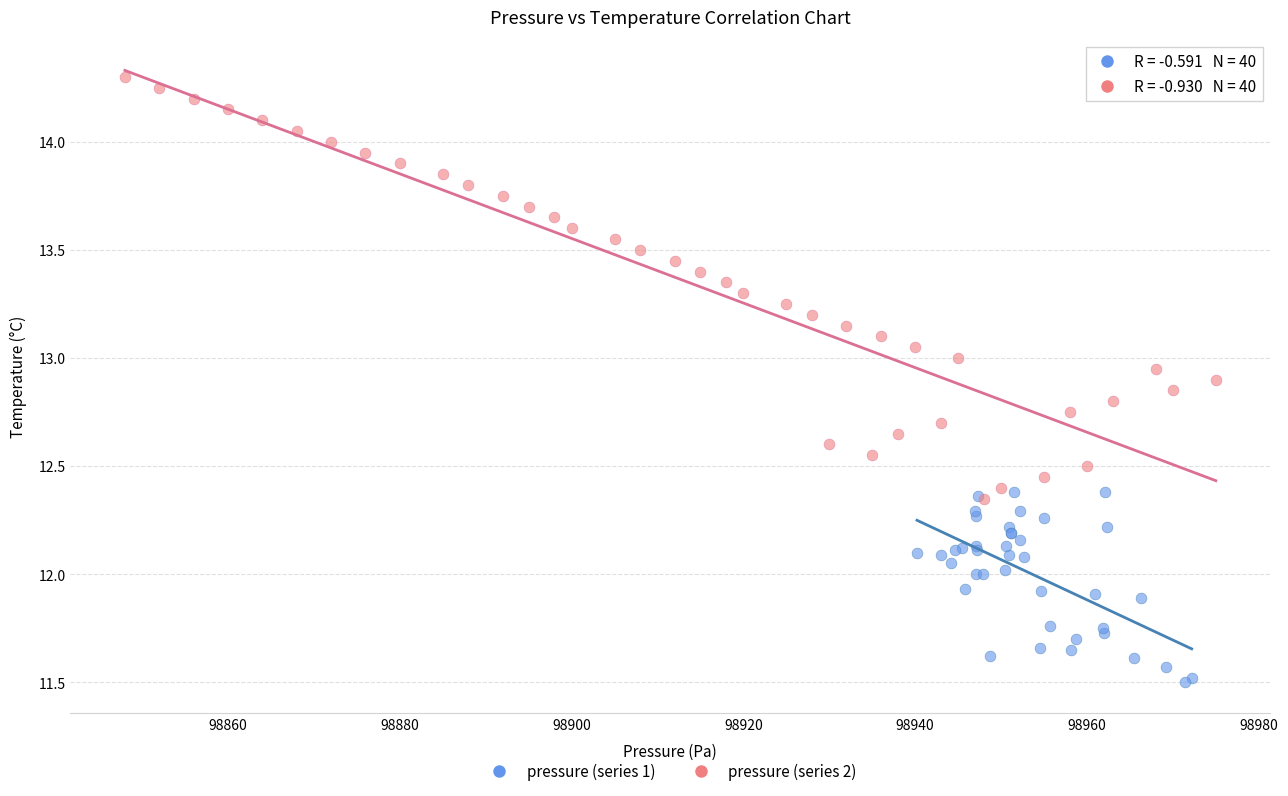

Which series reaches the maximum Y coordinate?

pressure (series 2)